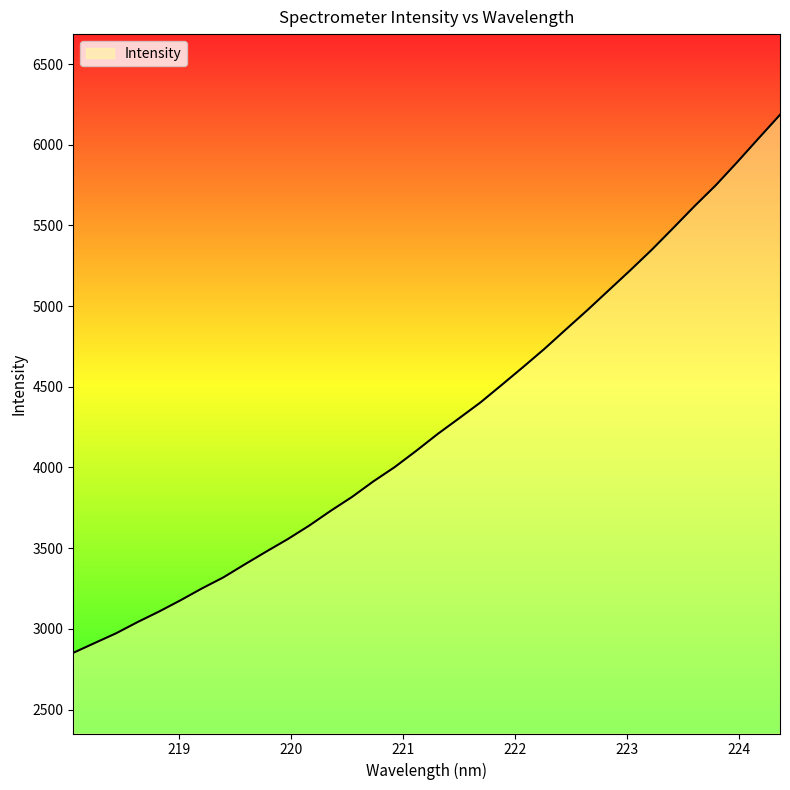

What is the smallest value displayed?

2851.5